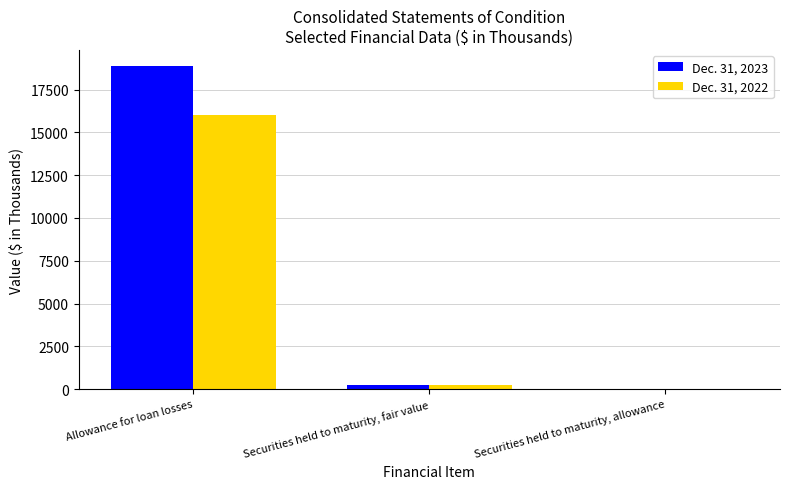

Which category has the highest value in the Dec. 31, 2023 series?

Allowance for loan losses